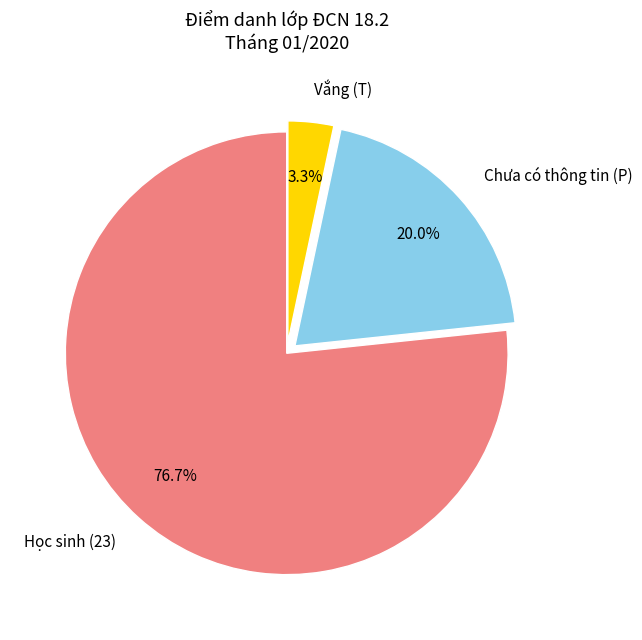

Does Học sinh (23) represent more than half of the total?

Yes